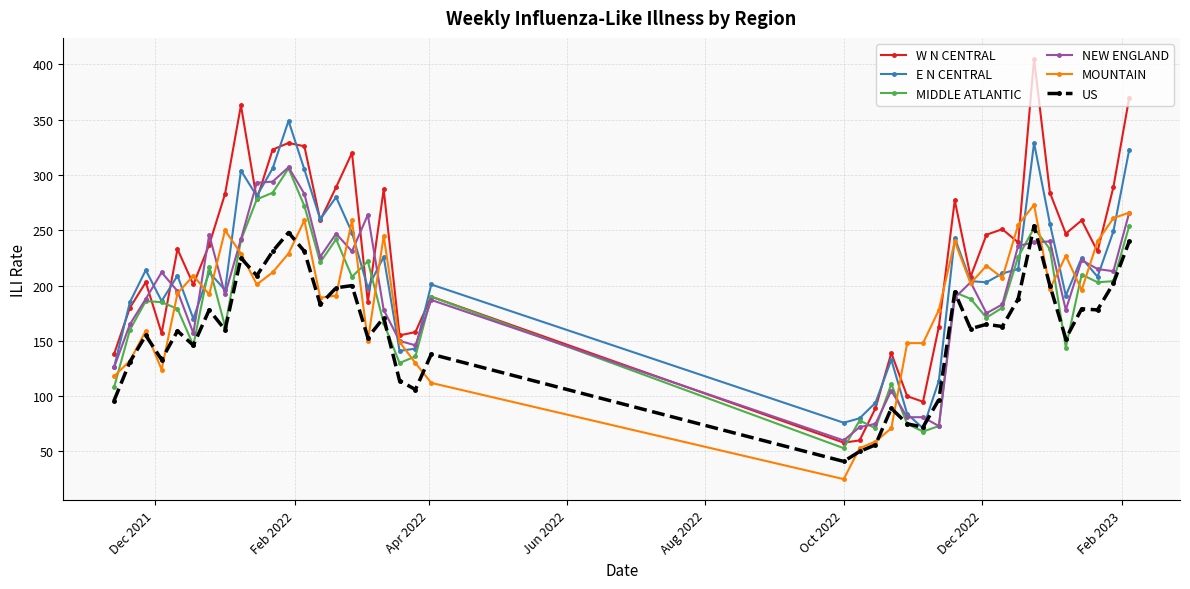

What is the greatest value displayed?

405